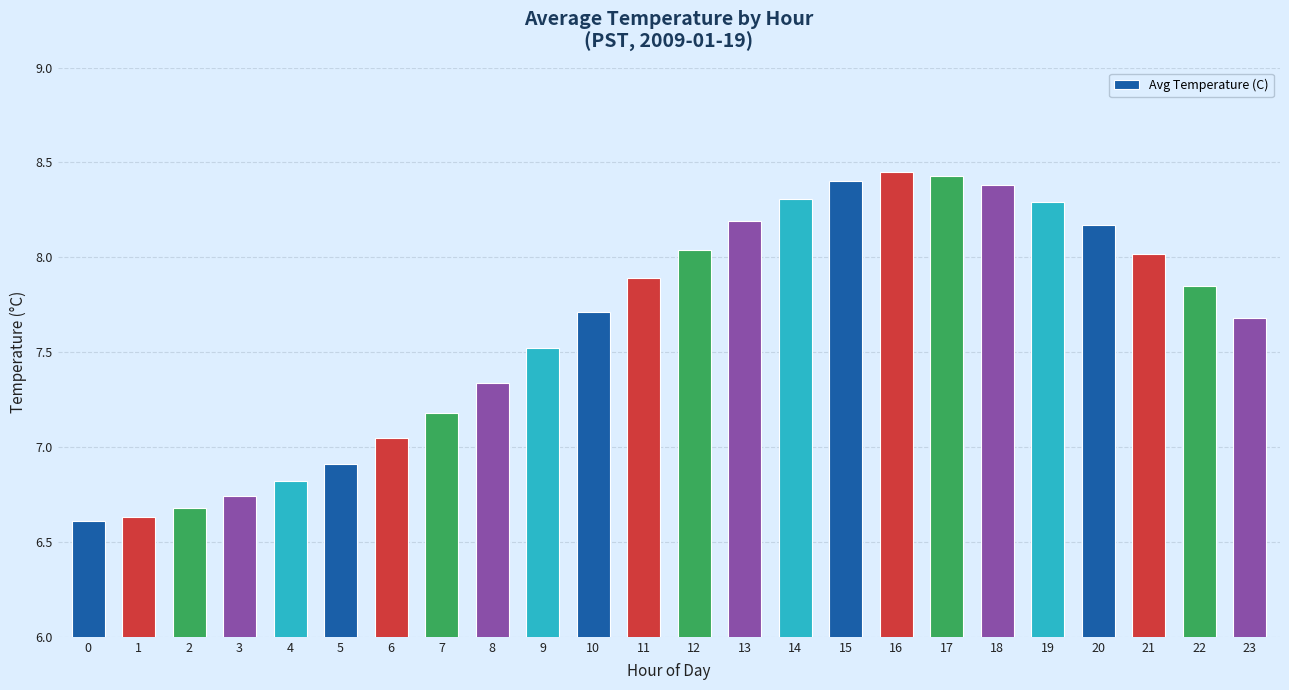

What is the sum of the values at 7 and 23?

14.9